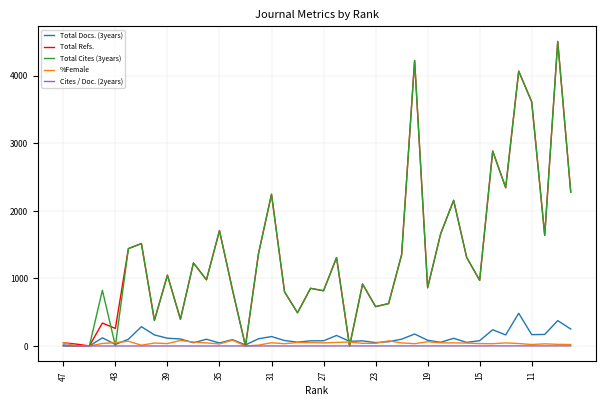

What is the maximum value for Total Cites (3years)?

4510.0